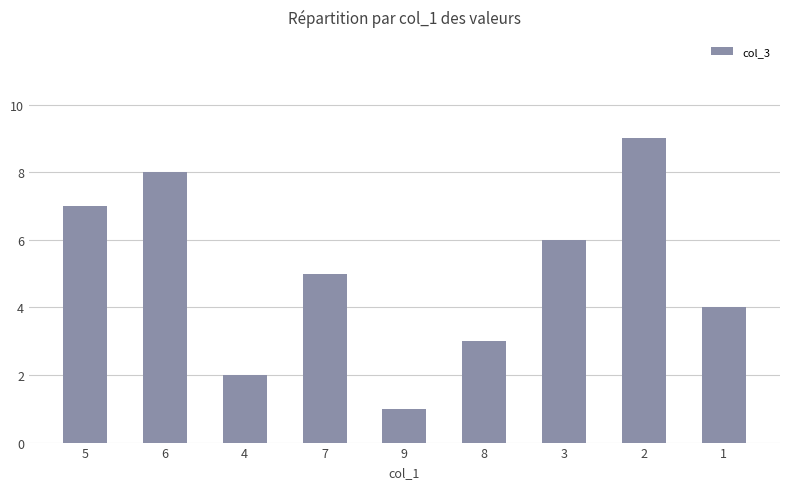

What is the difference between the maximum and minimum values?

8